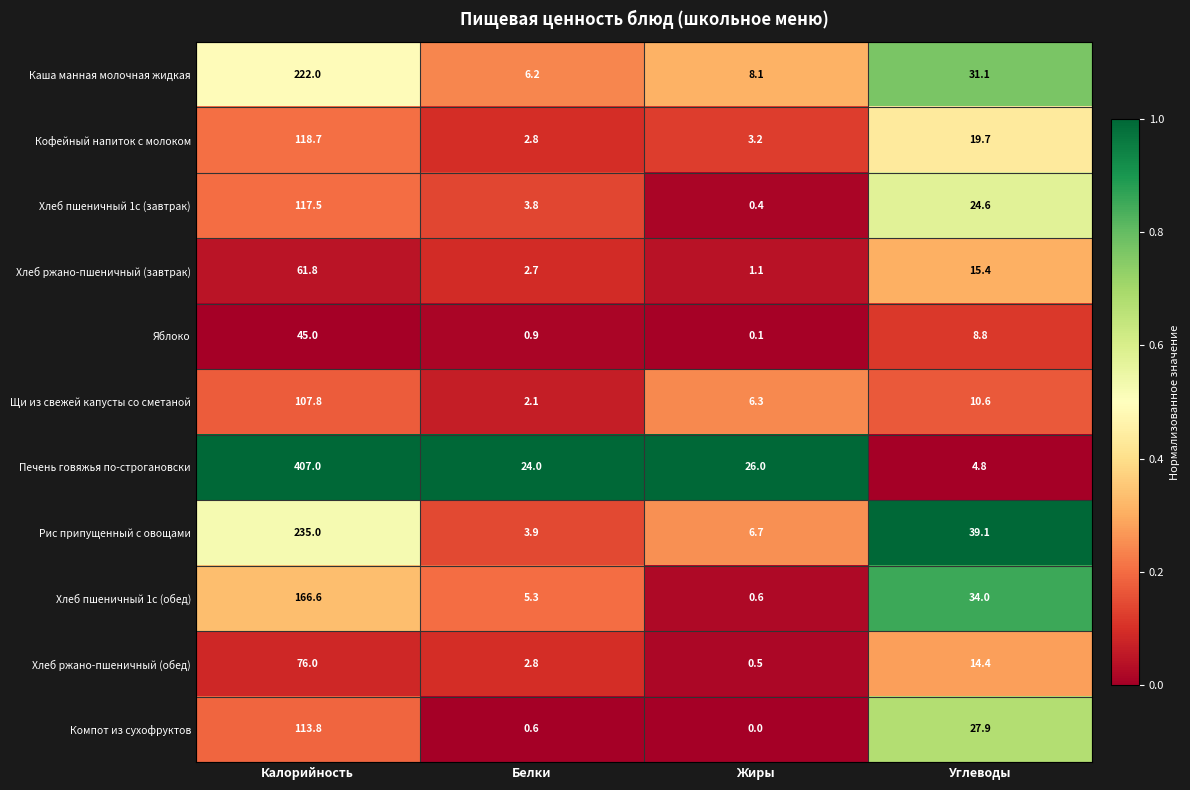

Rank the series by their maximum value, from highest to lowest.

Печень говяжья по-строгановски, Рис припущенный с овощами, Каша манная молочная жидкая, Хлеб пшеничный 1с (обед), Кофейный напиток с молоком, Хлеб пшеничный 1с (завтрак), Компот из сухофруктов, Щи из свежей капусты со сметаной, Хлеб ржано-пшеничный (обед), Хлеб ржано-пшеничный (завтрак), Яблоко